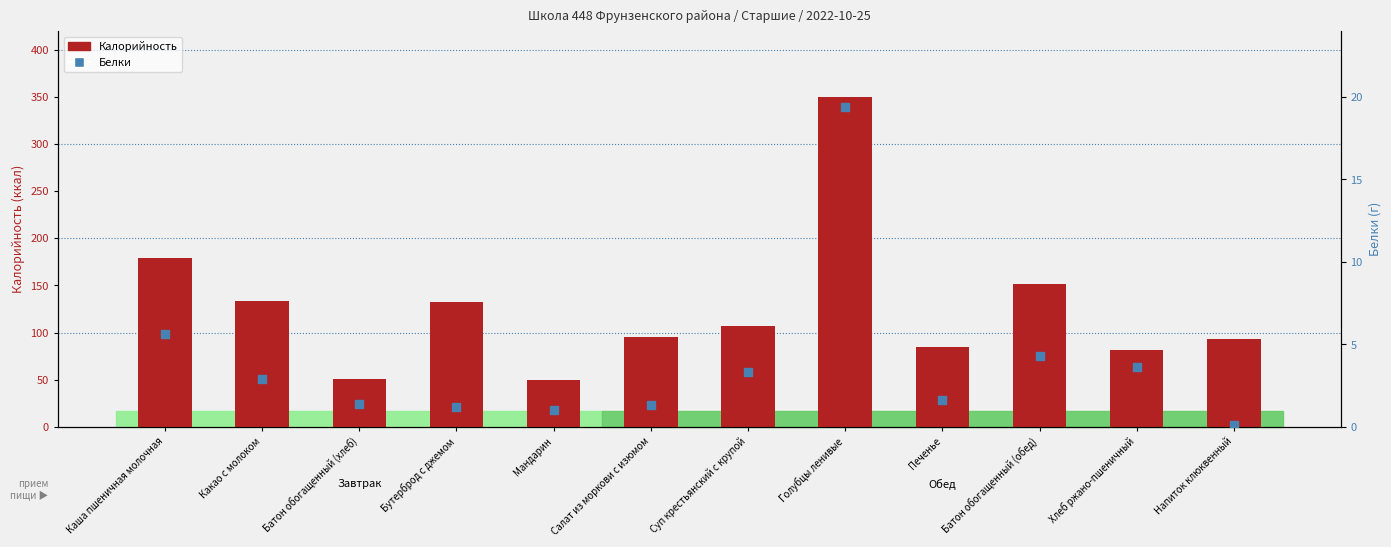

Is the value of Белки at Салат из моркови с изюмом greater than the value of Калорийность at Батон обогащенный (хлеб)?

No